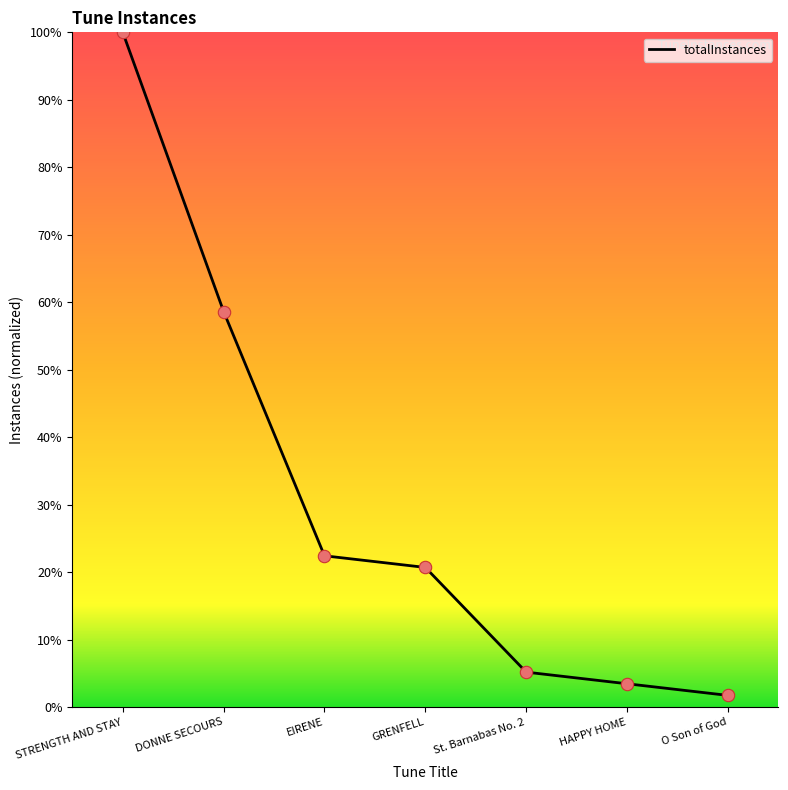

What is the ratio of the value at STRENGTH AND STAY to the value at GRENFELL?

4.8